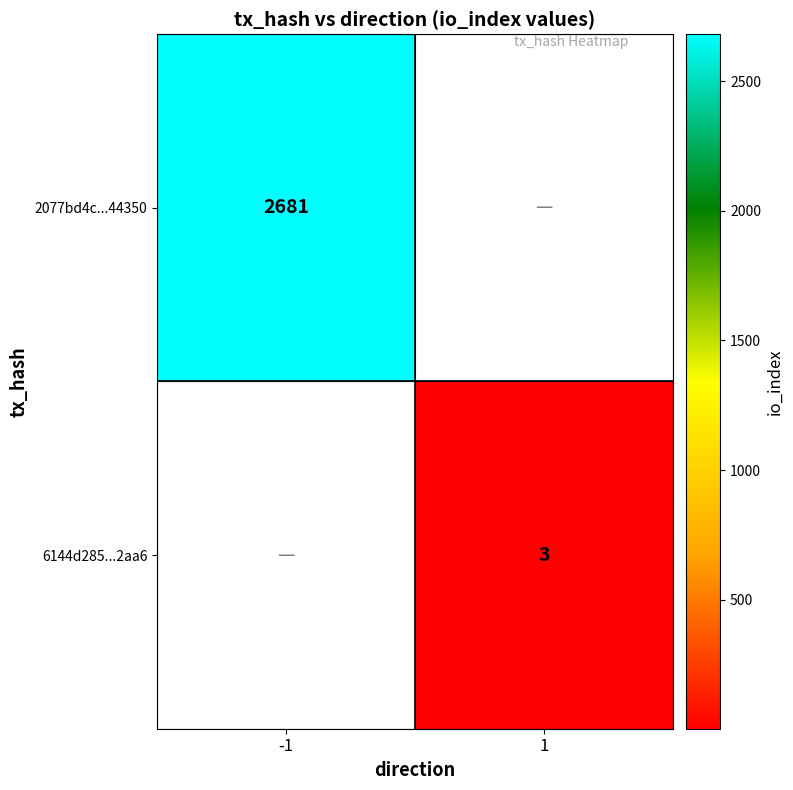

The 2077bd4c...44350 series shows 2681 at -1. True or false?

True